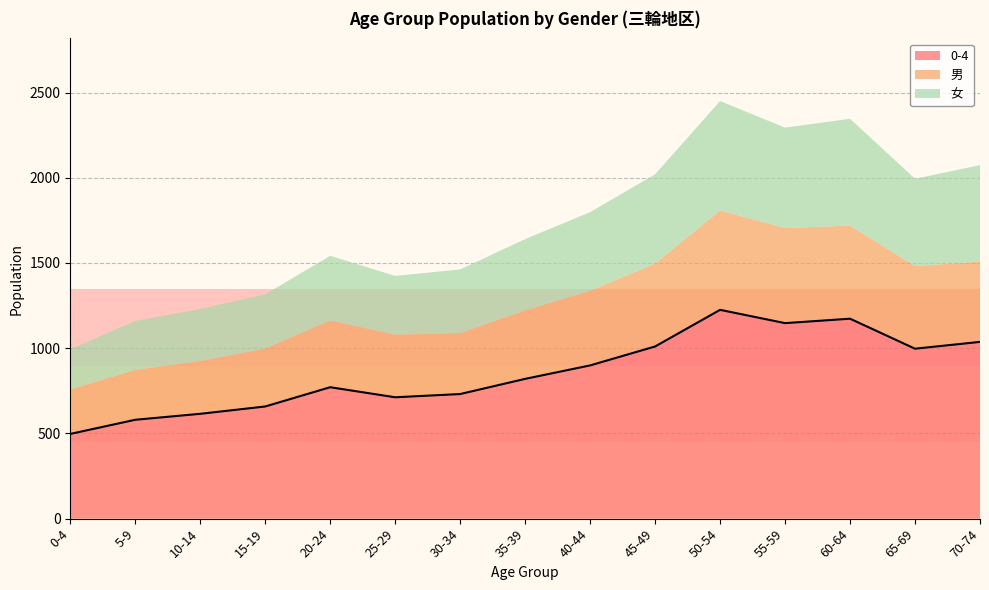

What is the total value across all series at 0-4?

994